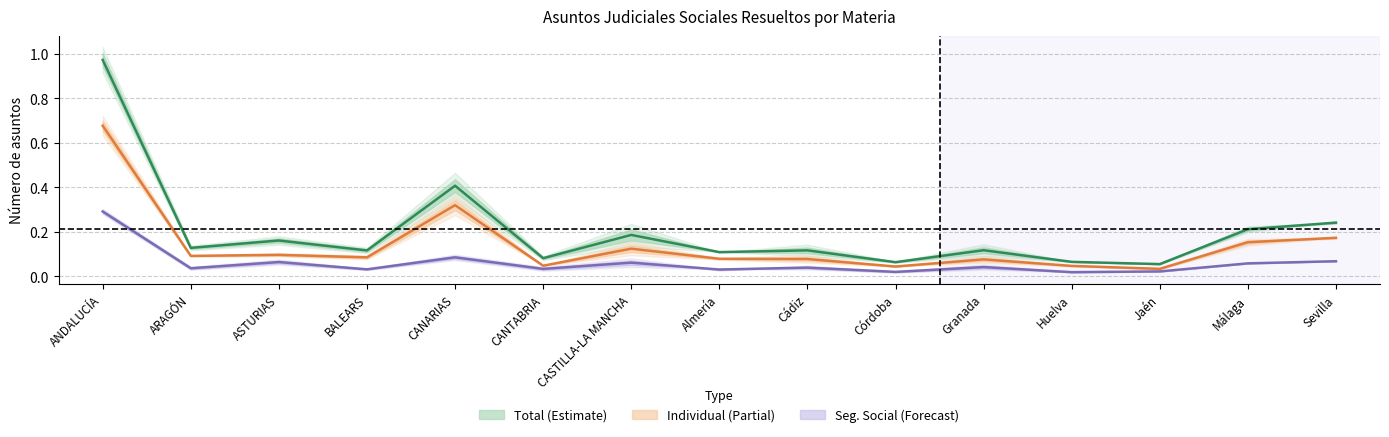

What is the label of the 10th point from the right?

CANTABRIA